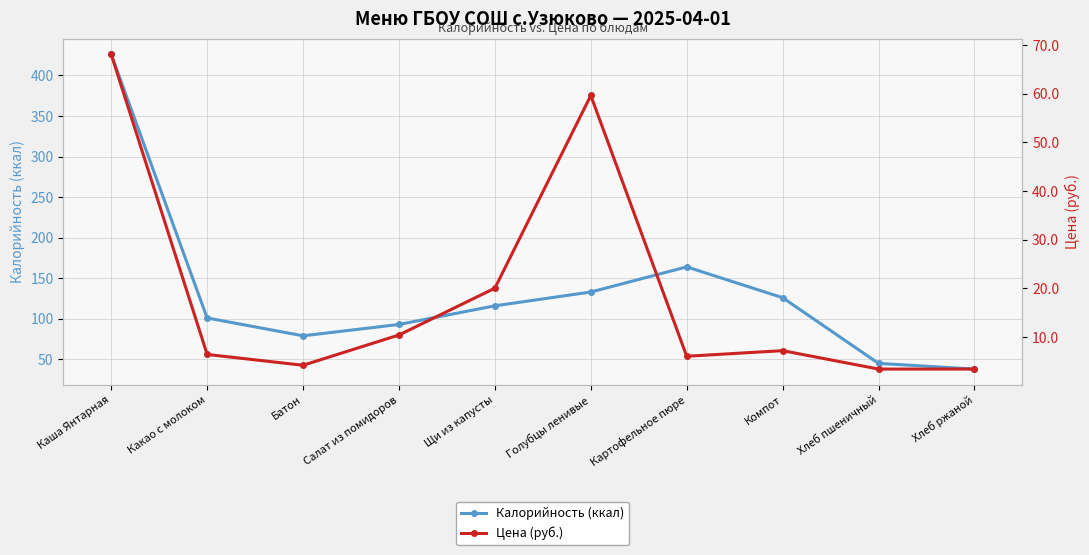

List the labels in order of Цена (руб.) value, largest first.

Каша Янтарная, Голубцы ленивые, Щи из капусты, Салат из помидоров, Компот, Какао с молоком, Картофельное пюре, Батон, Хлеб пшеничный, Хлеб ржаной